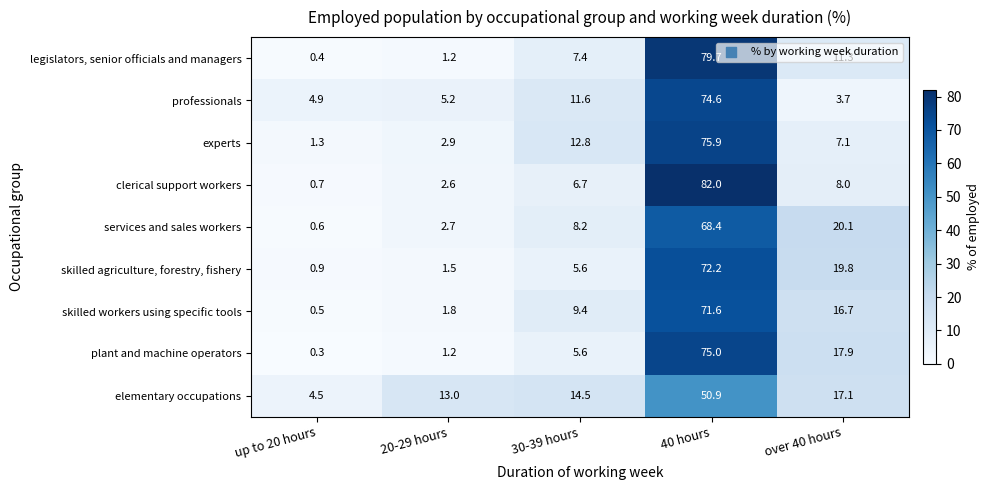

The value of professionals at over 40 hours is 2.3. True or false?

False